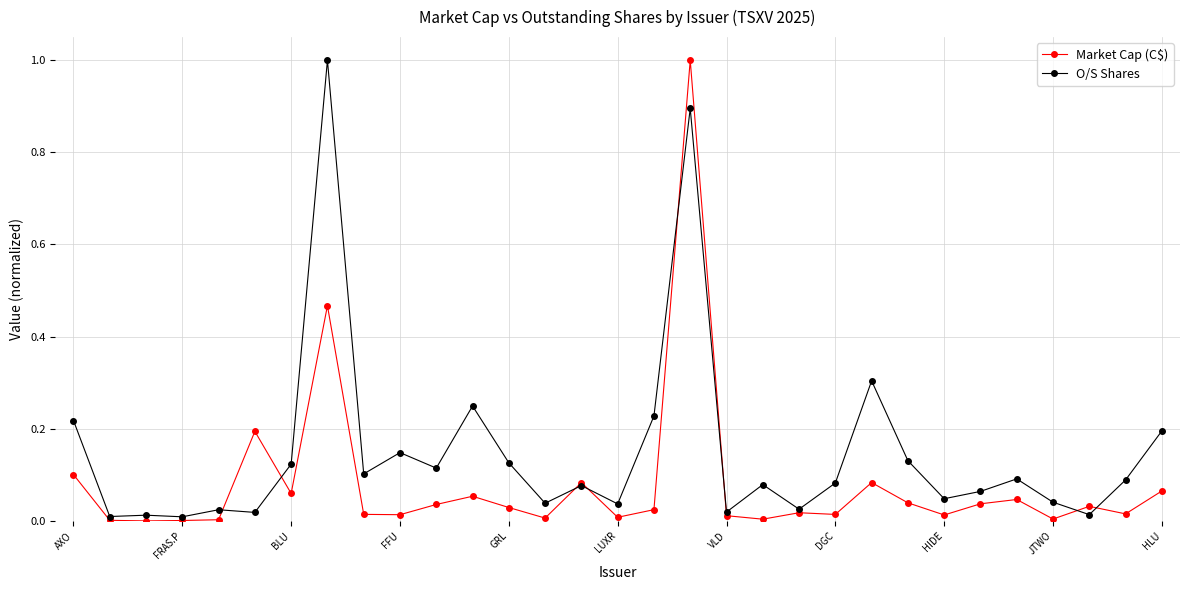

What is the maximum value shown in the chart?

1.0